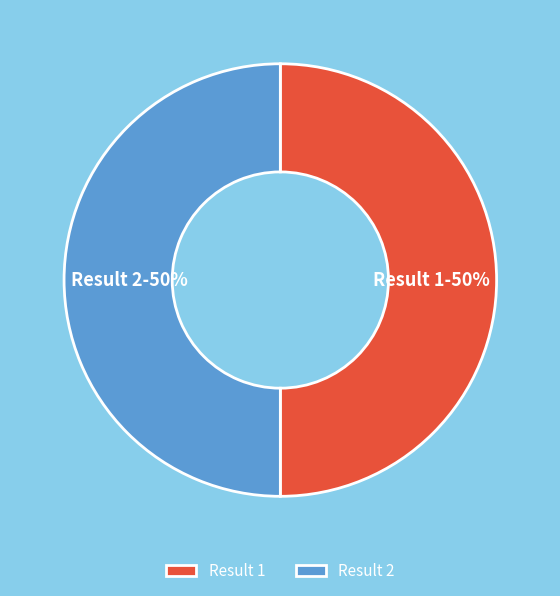

How many slices are in this pie chart?

2